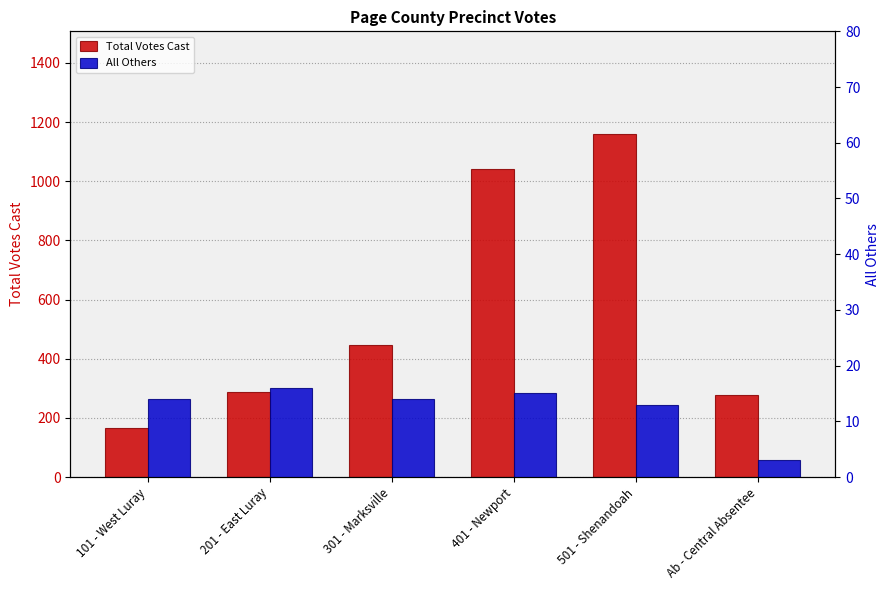

What position from the left is 501 - Shenandoah?

5